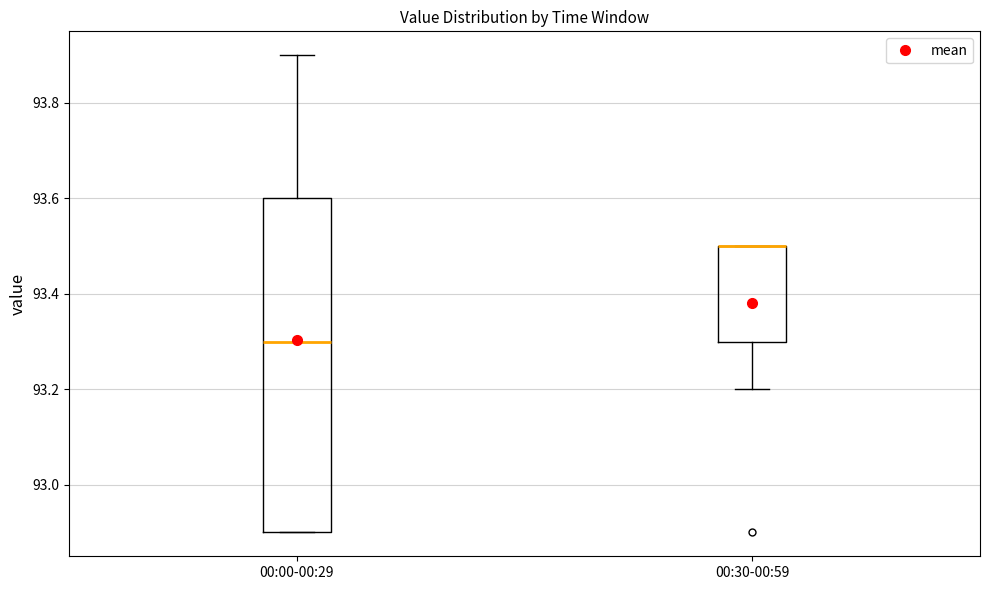

Reading left to right, transcribe this box plot: for each box, give where its median line is, the range the box spans, and where its two whiskers end, as read against the y-axis. The values are not printed on the chart, so give them approximately, as read against the axis.

00:00-00:29: median 93.3, box 92.9 to 93.6, whiskers 92.9 to 93.9
00:30-00:59: median 93.5 (drawn on the box's upper edge), box 93.3 to 93.5, whiskers 93.2 to 93.5